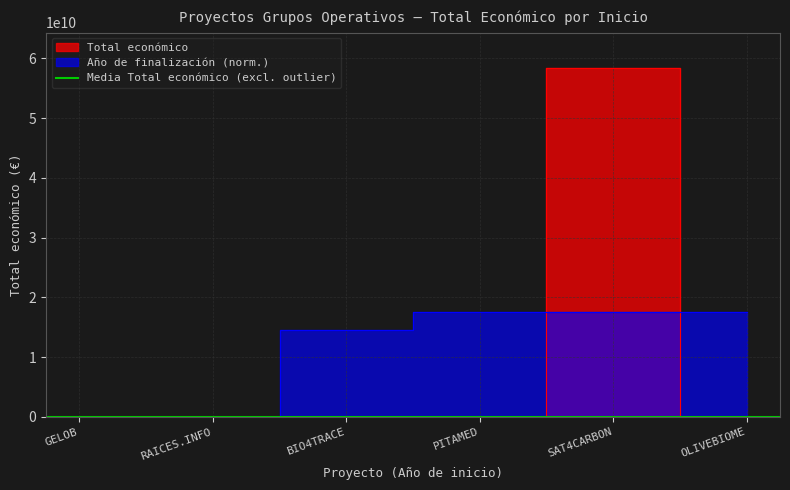

What is the highest value of the Total económico series?

58462941715.0